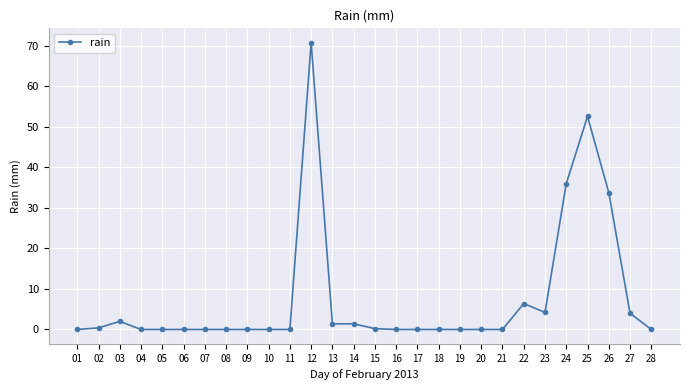

Is it true that the value at 26 is 33.8?

True